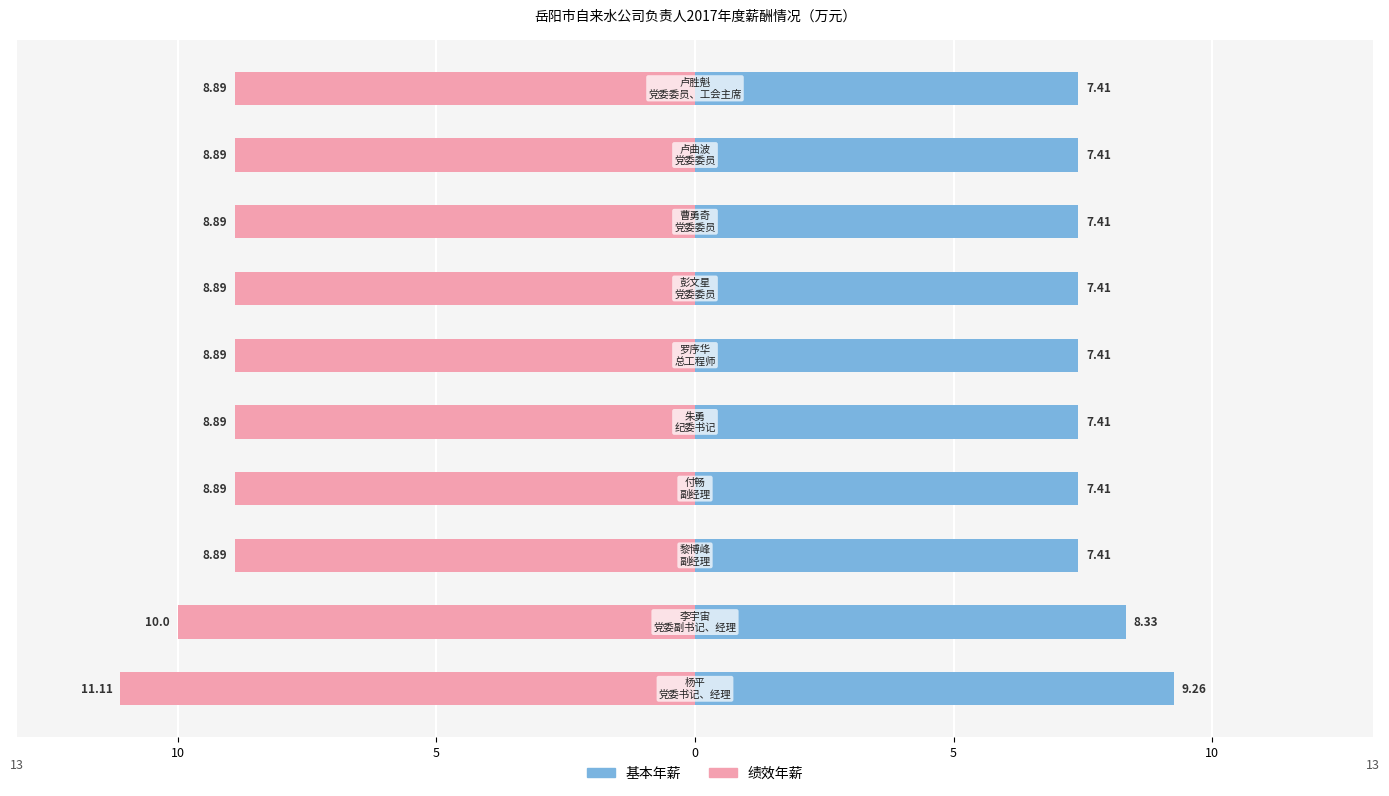

What is the difference between the maximum and minimum values in the 基本年薪 series?

1.8